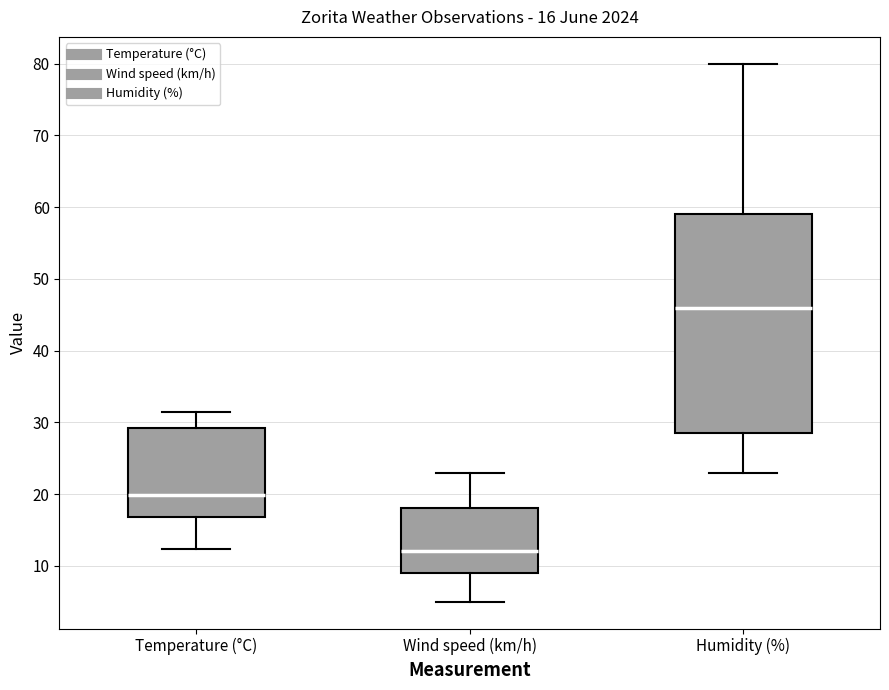

Which box's median line is the lowest?

Wind speed (km/h)